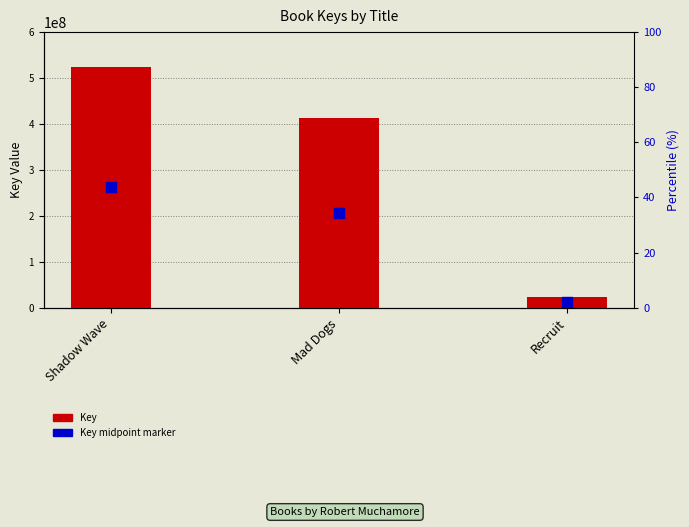

Between Shadow Wave and Mad Dogs, which is larger?

Shadow Wave